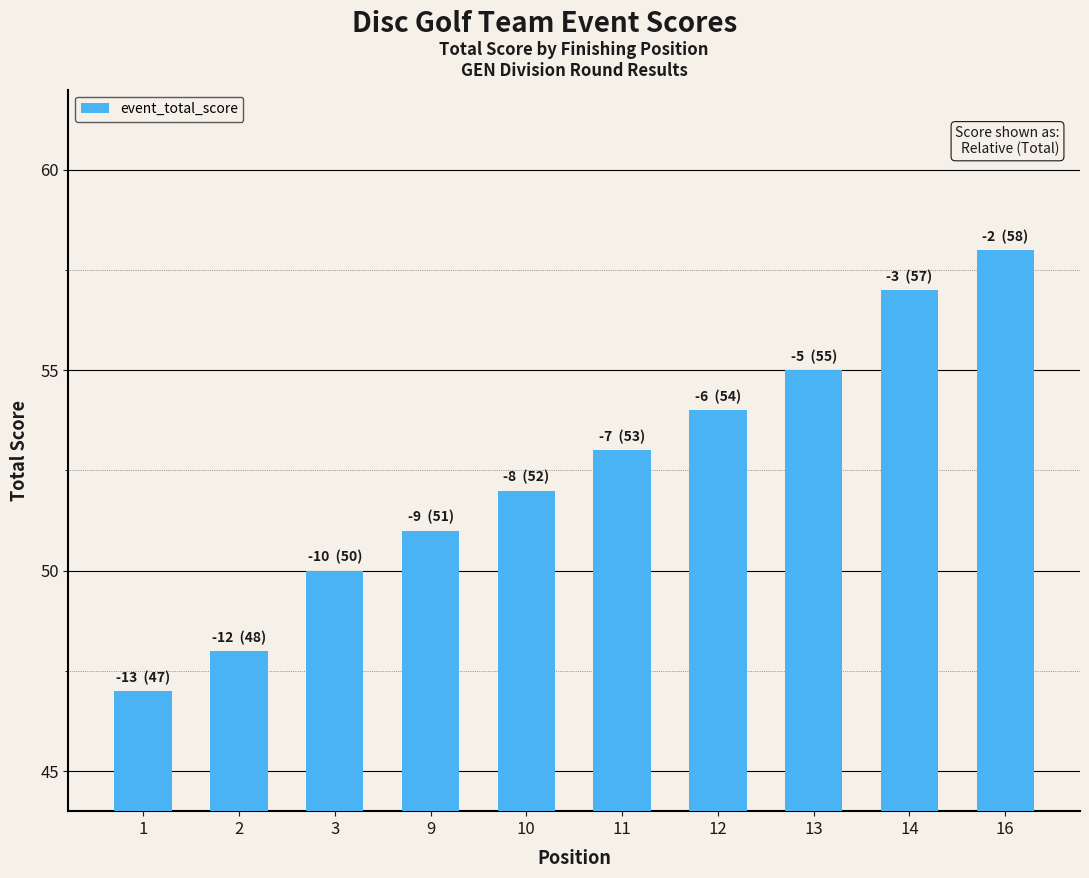

List the labels in order of value, smallest first.

1, 2, 3, 9, 10, 11, 12, 13, 14, 16